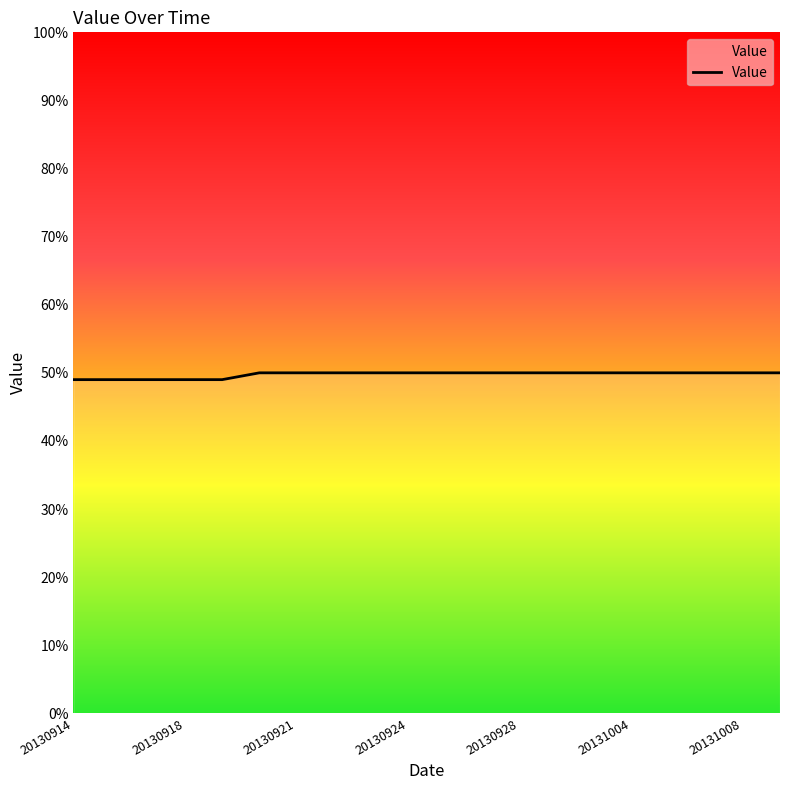

What is the greatest value displayed?

50